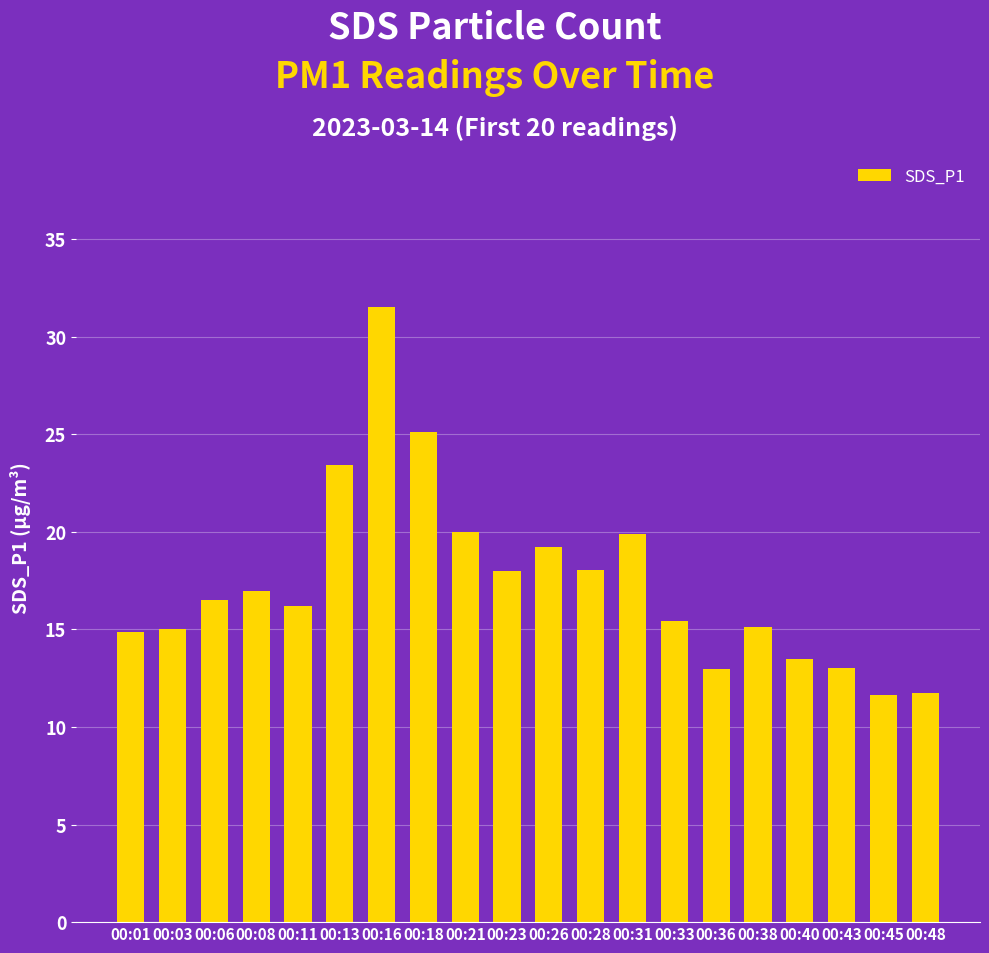

What is the change in value from 00:01 to 00:06?

+1.7